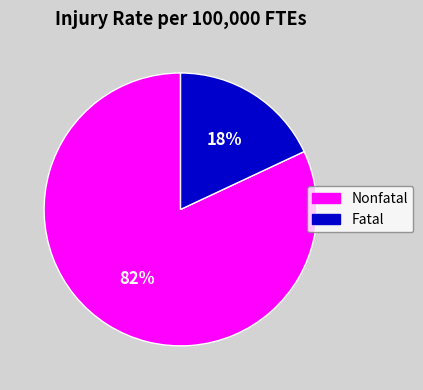

To the nearest percent, what is the average slice percentage?

50%